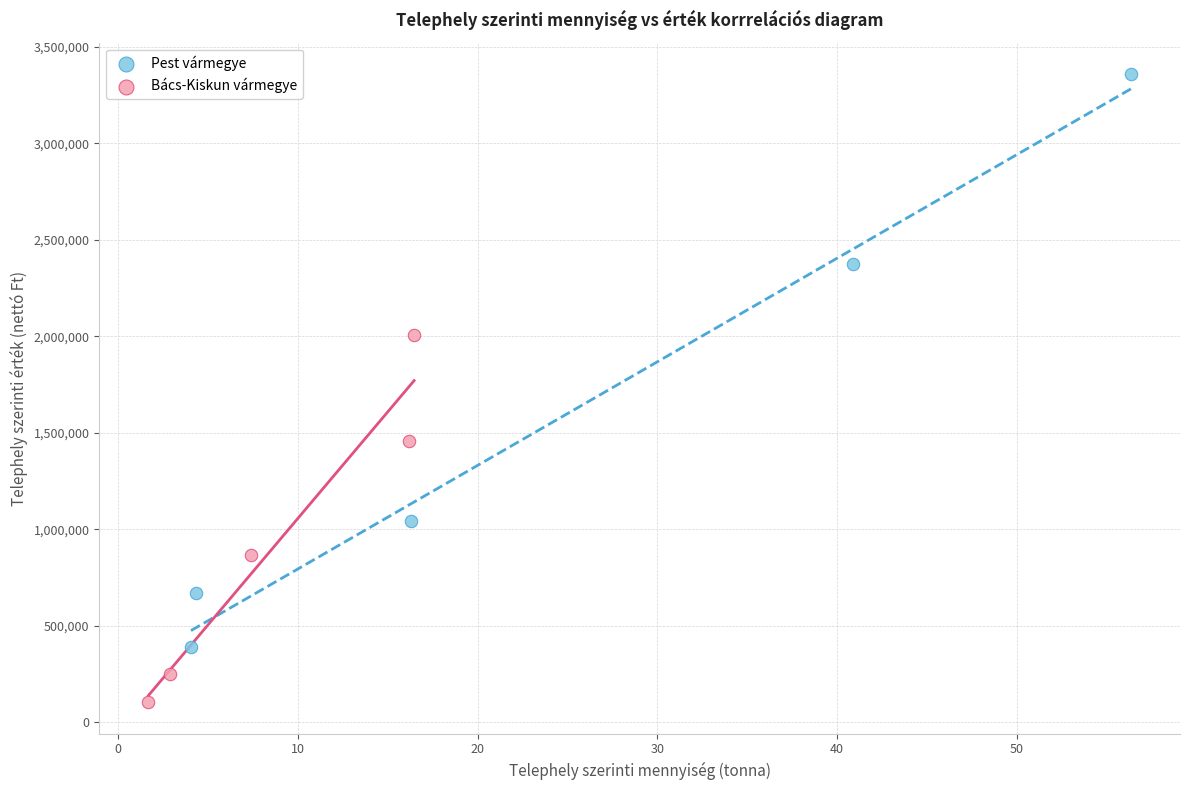

Which series reaches the minimum Y coordinate?

Bács-Kiskun vármegye